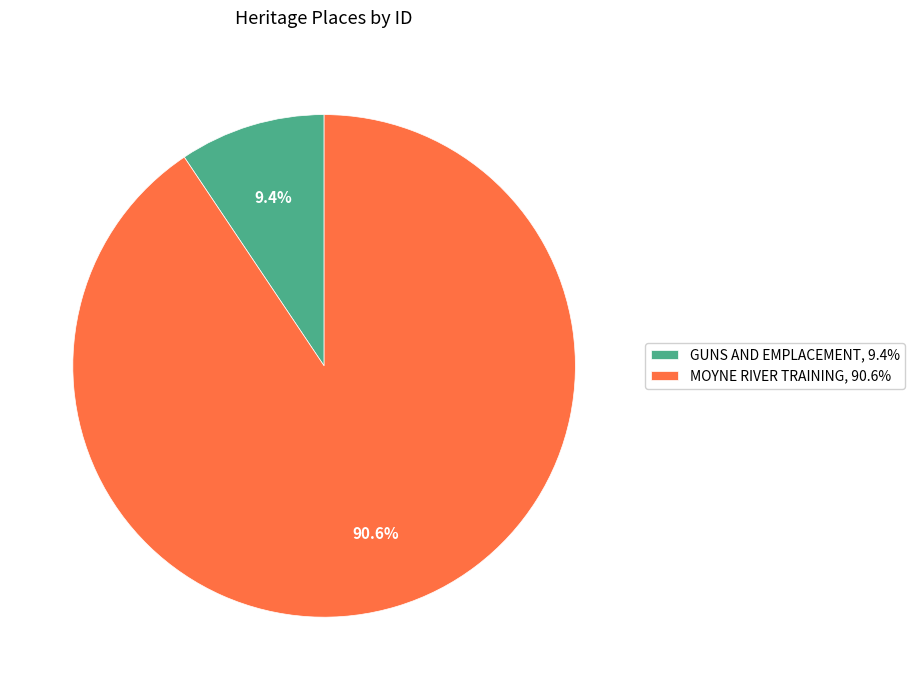

What is the smallest slice in the pie chart?

GUNS AND EMPLACEMENT, 9.4%